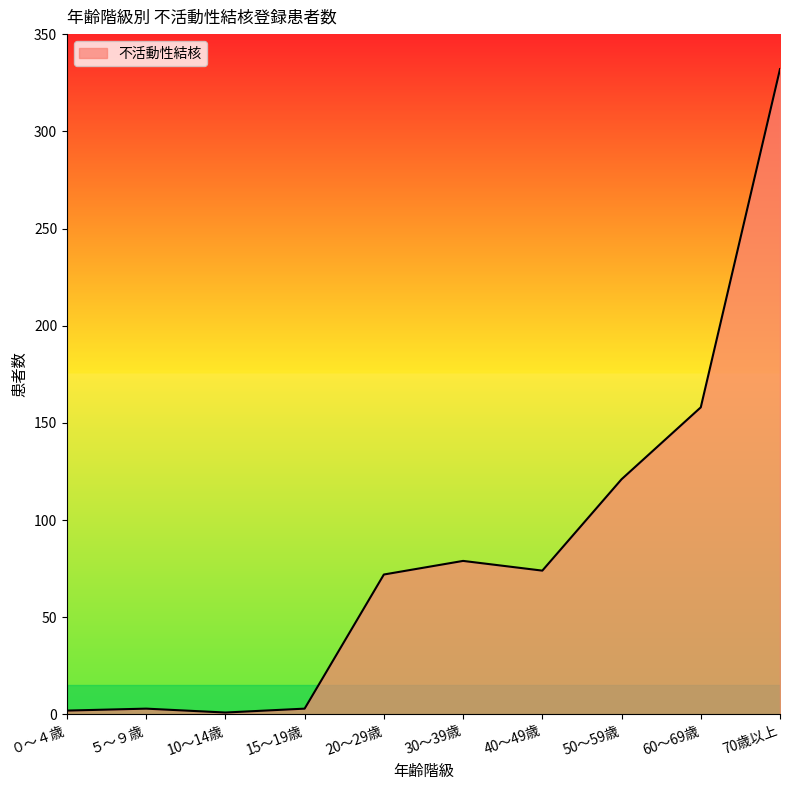

Approximately how many times larger is the value at 40～49歳 compared to 60～69歳?

0.5